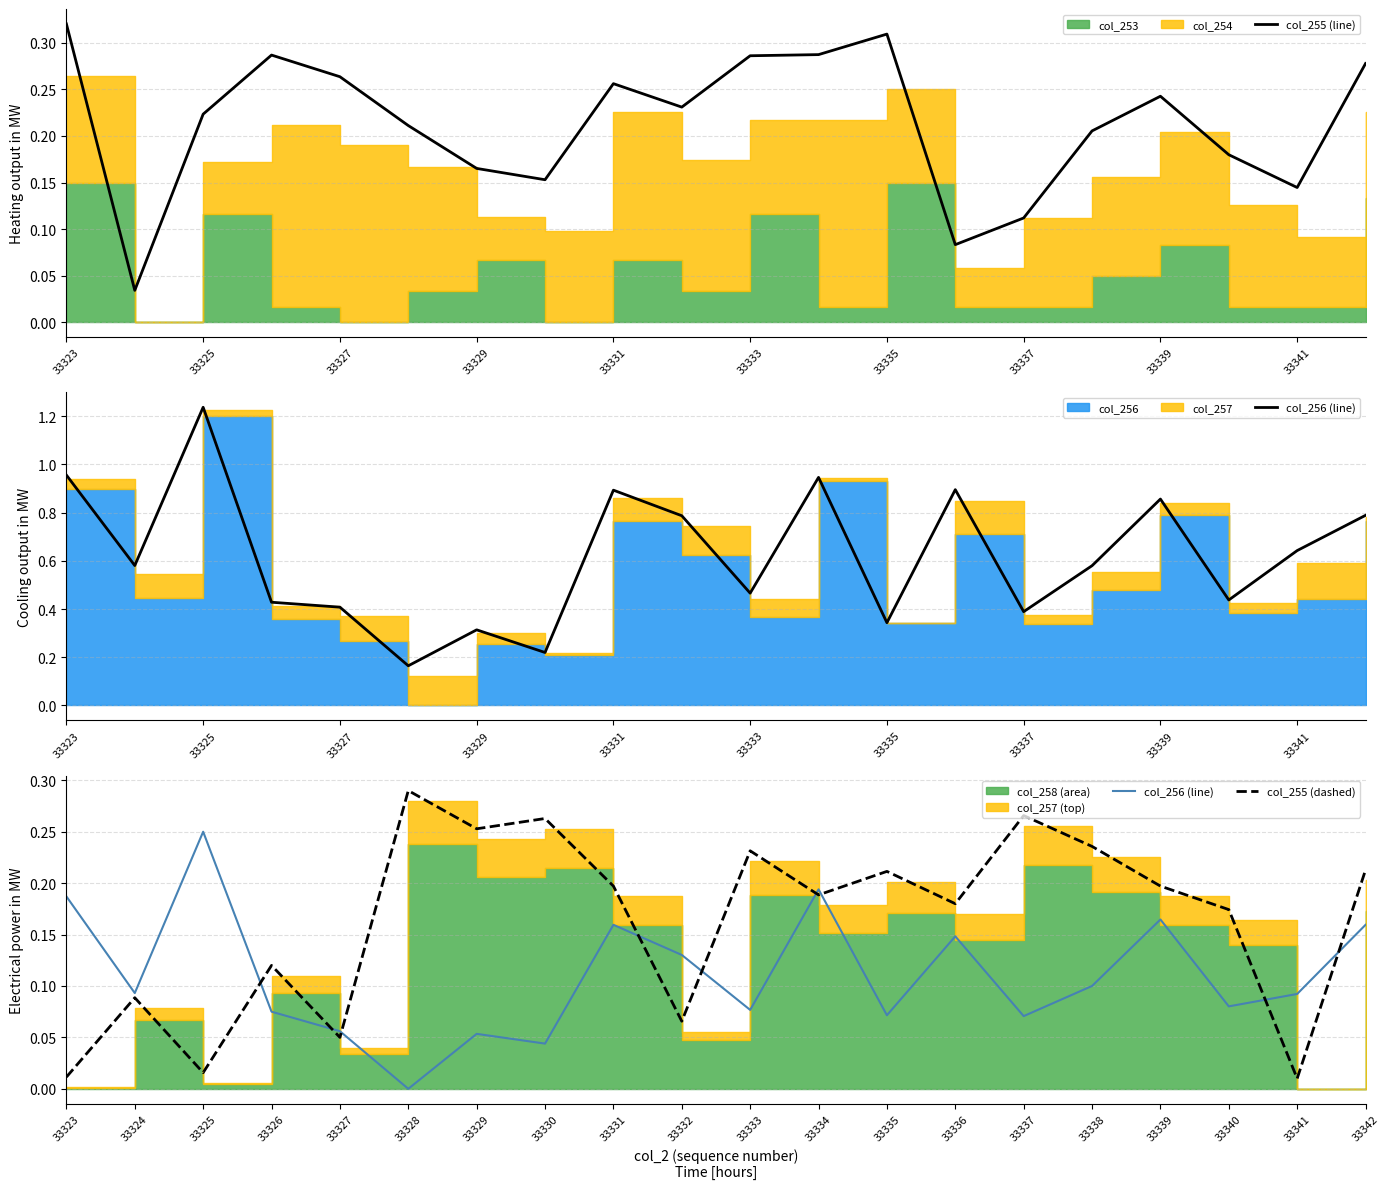

List the series in order of their peak value, lowest first.

col_256 (line), col_255 (dashed), col_255 (line)